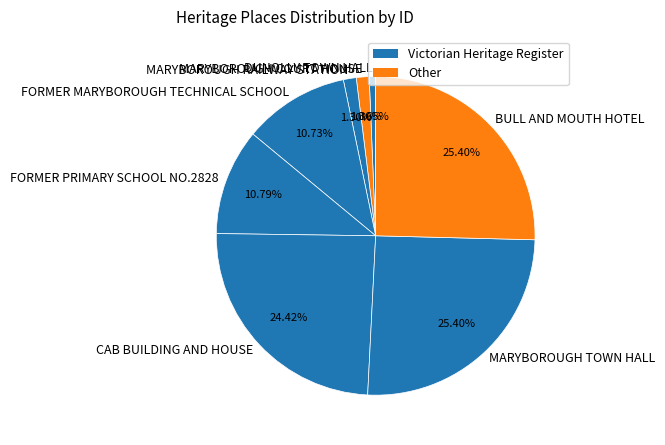

What percentage is NOT represented by CAB BUILDING AND HOUSE?

75.6%